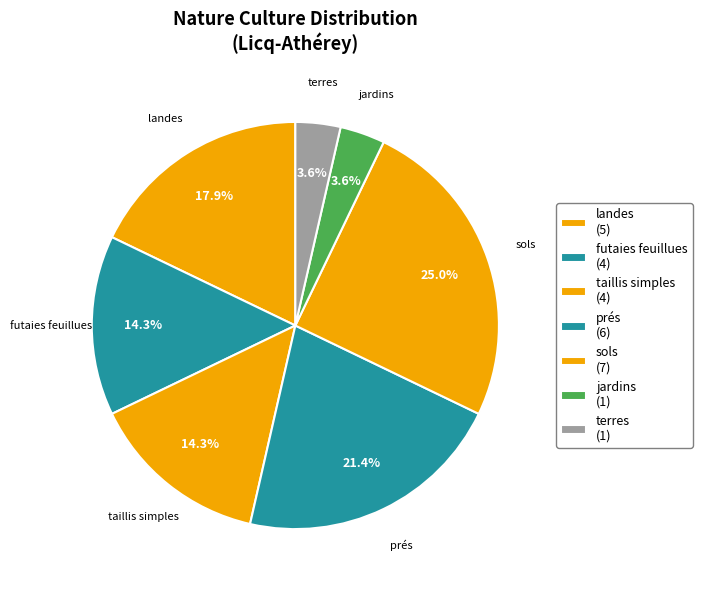

Is it true that jardins is 9% of the pie?

False